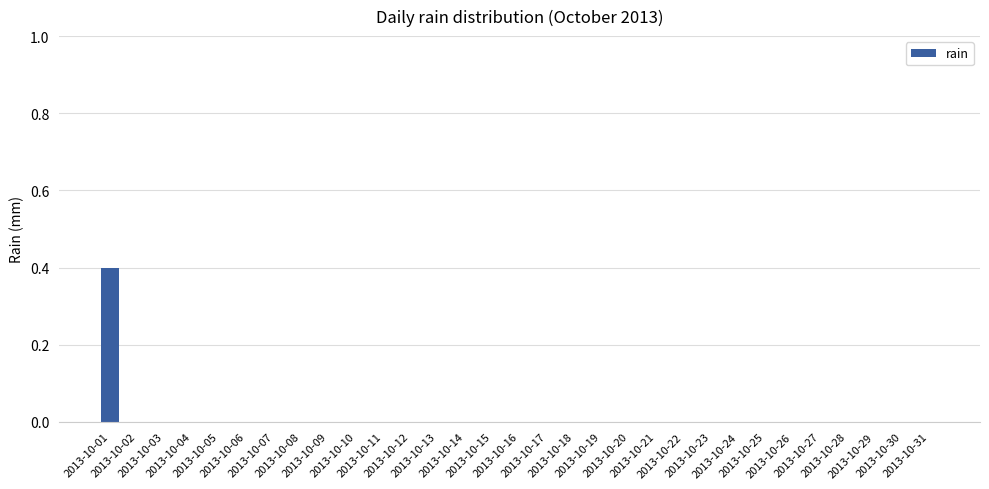

What is the maximum value shown in the chart?

0.4